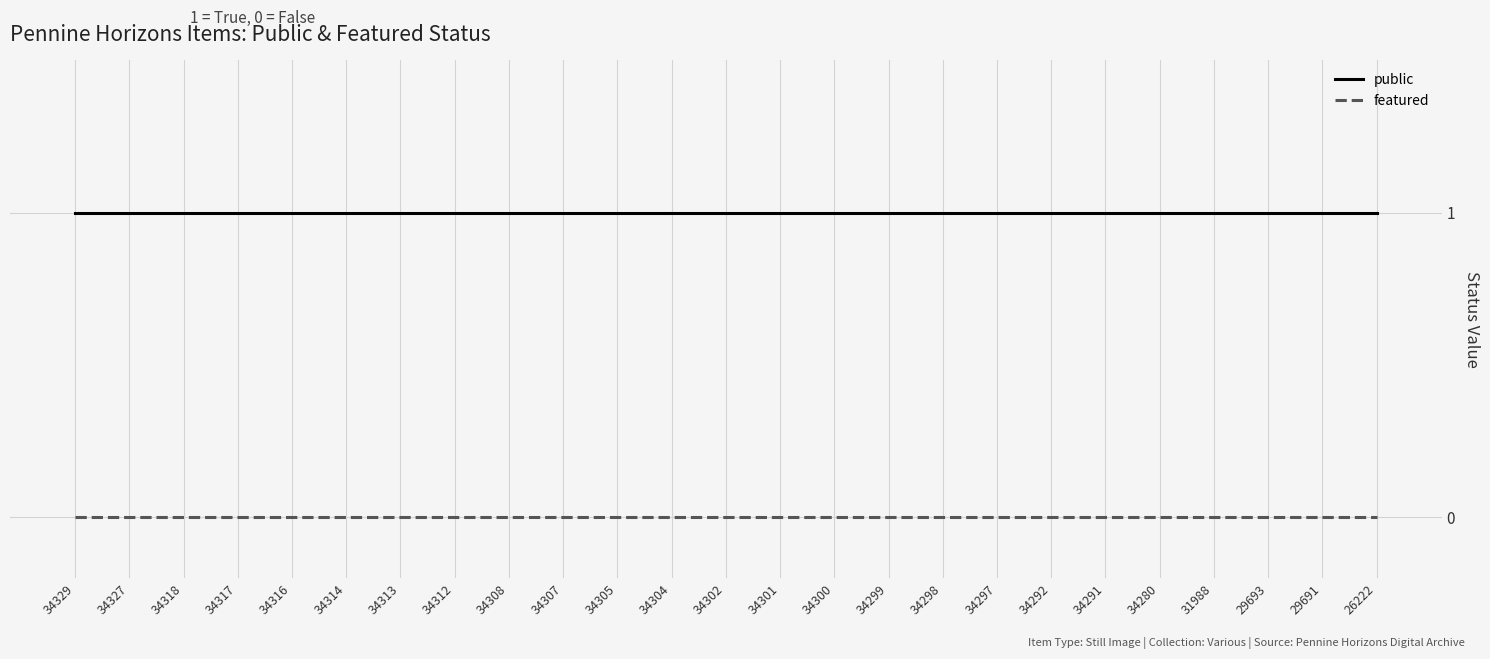

The public series shows 1 at 34302. True or false?

True